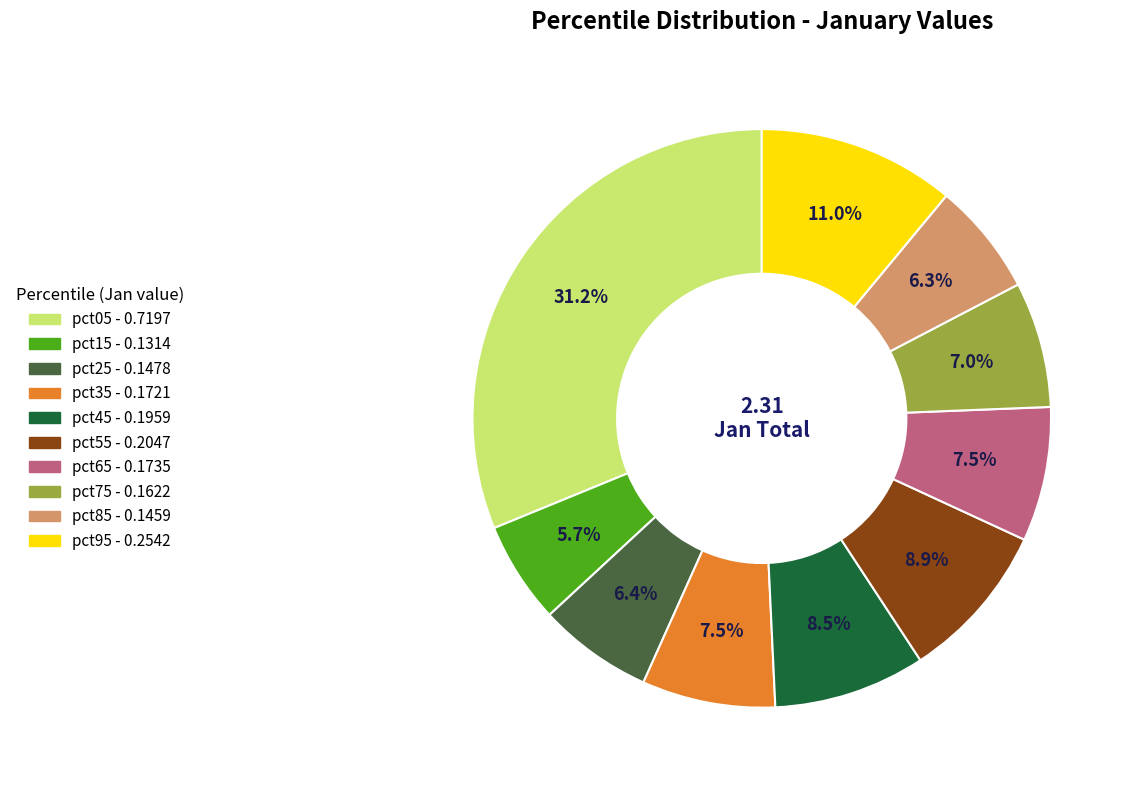

How many segments does this pie chart have?

10